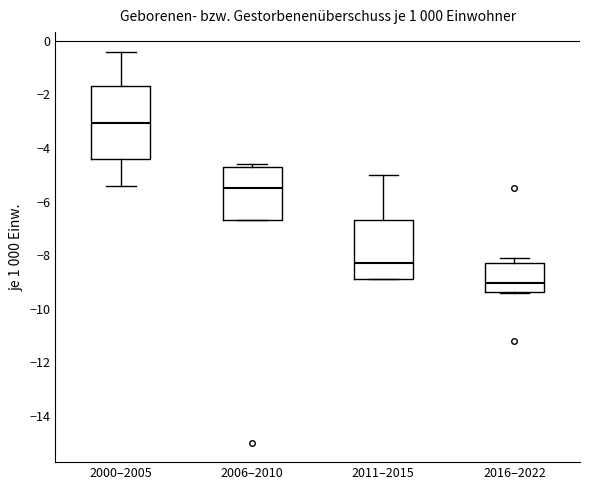

Which box has the highest median line?

2000–2005